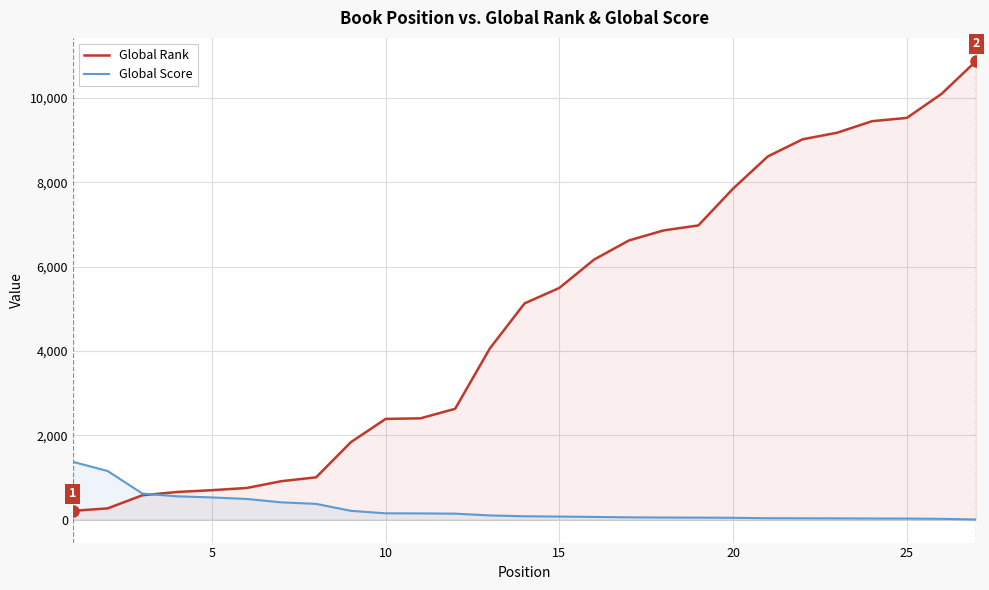

Which series has the widest spread of values?

Global Rank